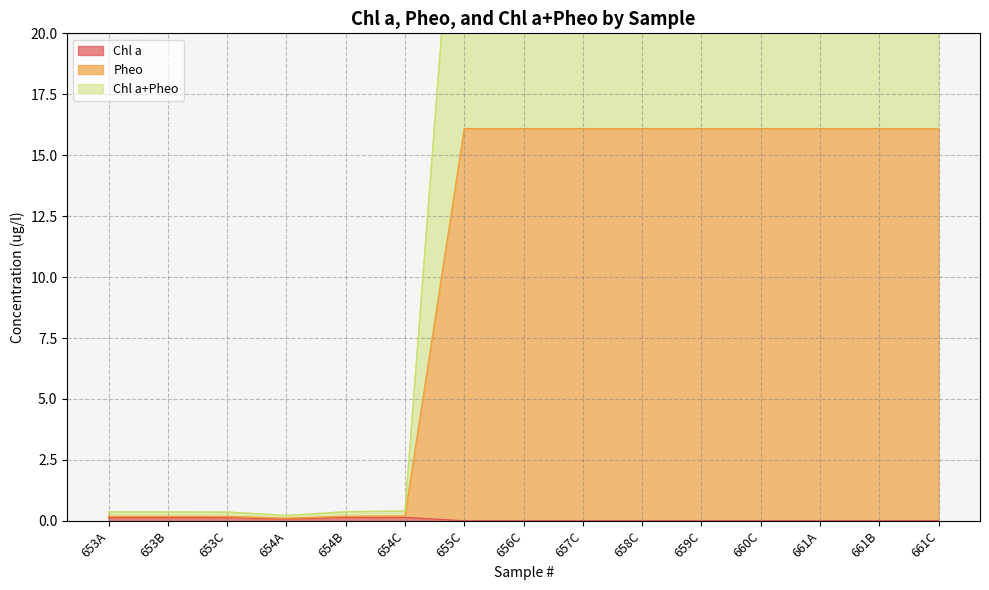

Rank the series at 661C from lowest to highest value.

Chl a, Pheo, Chl a+Pheo